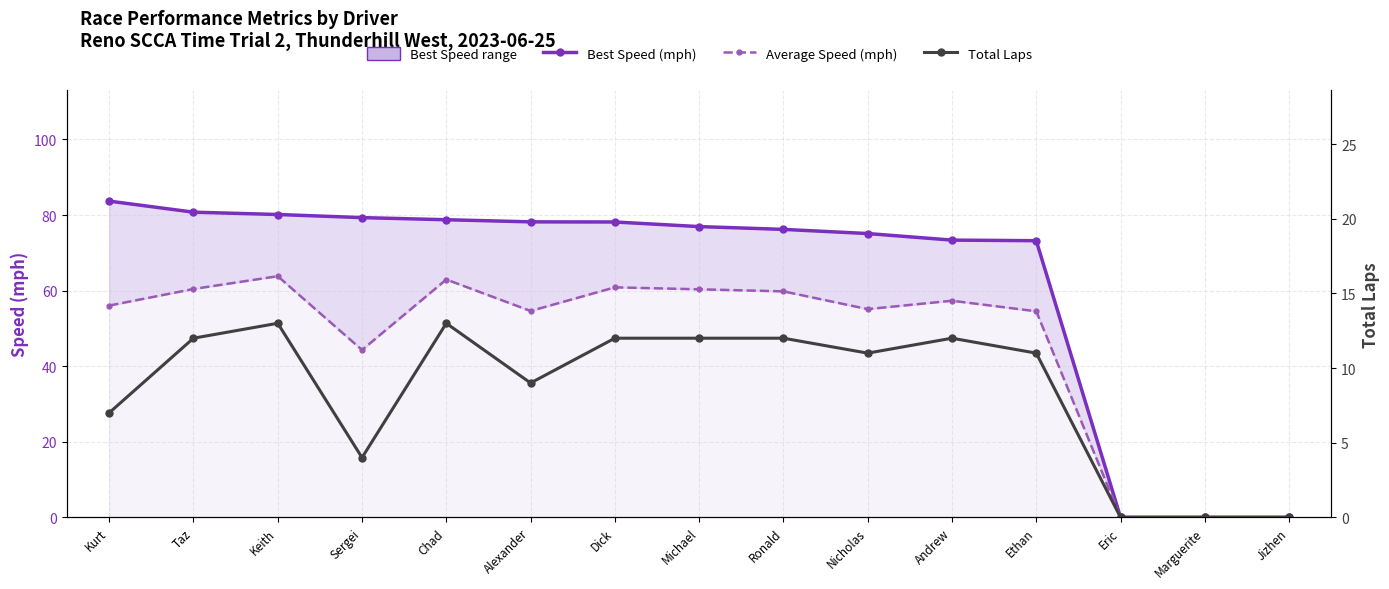

Is it true that Average Speed (mph) equals 89.5 at Ethan?

False